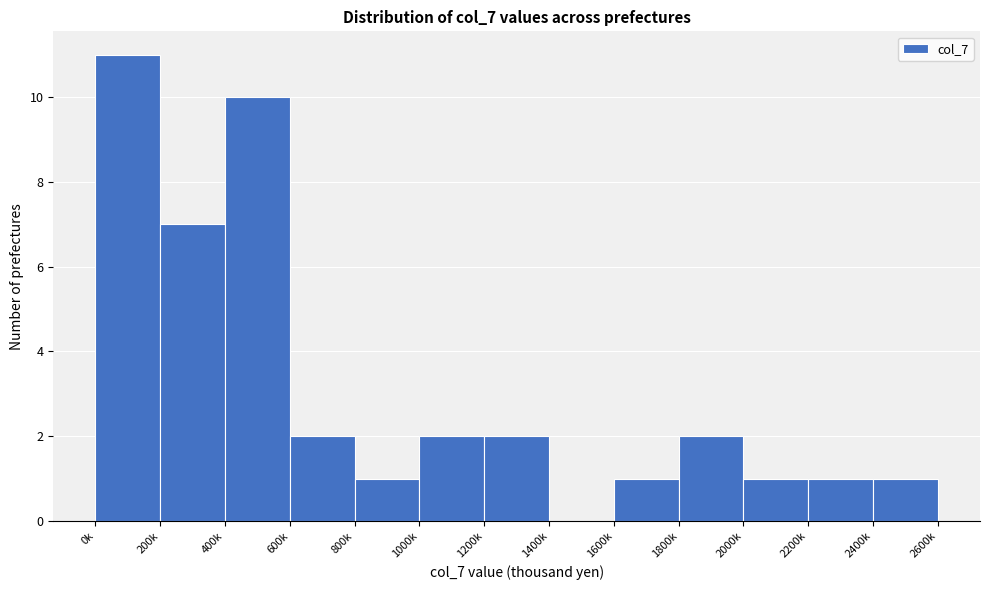

Reading left to right, transcribe all the data shown in this chart.

0k=11	200k=7	400k=10	600k=2	800k=1	1000k=2	1200k=2	1400k=0	1600k=1	1800k=2	2000k=1	2200k=1	2400k=1